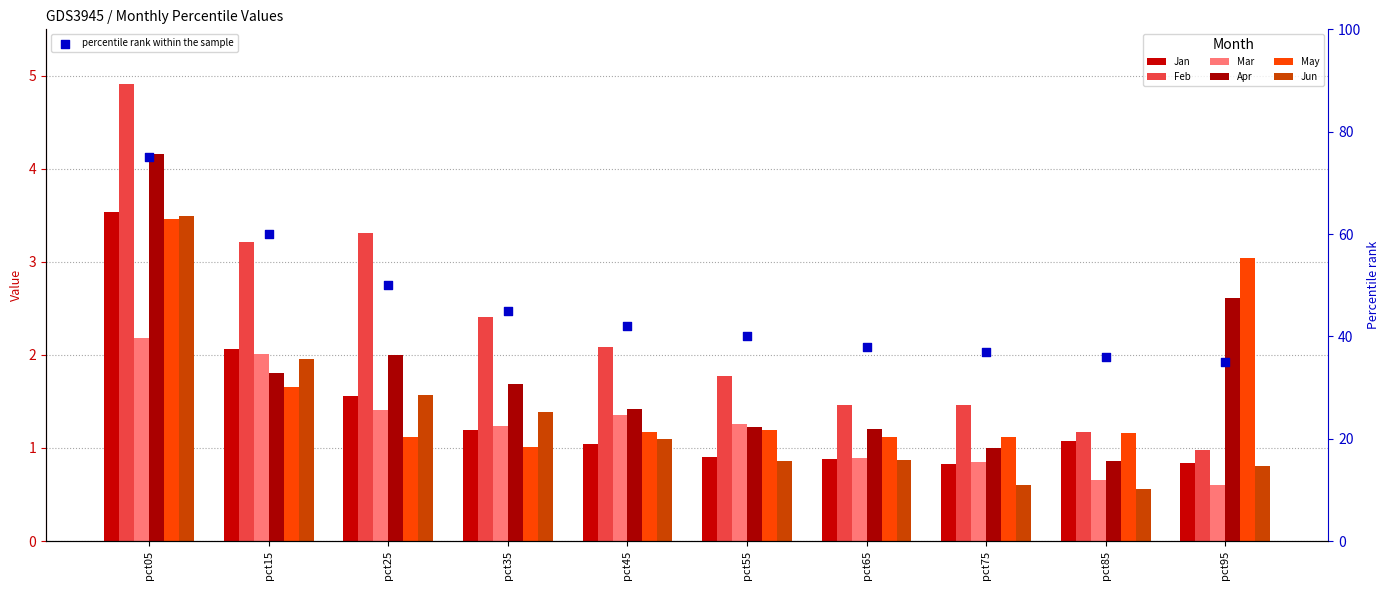

Which series has the widest spread of Y values?

Feb